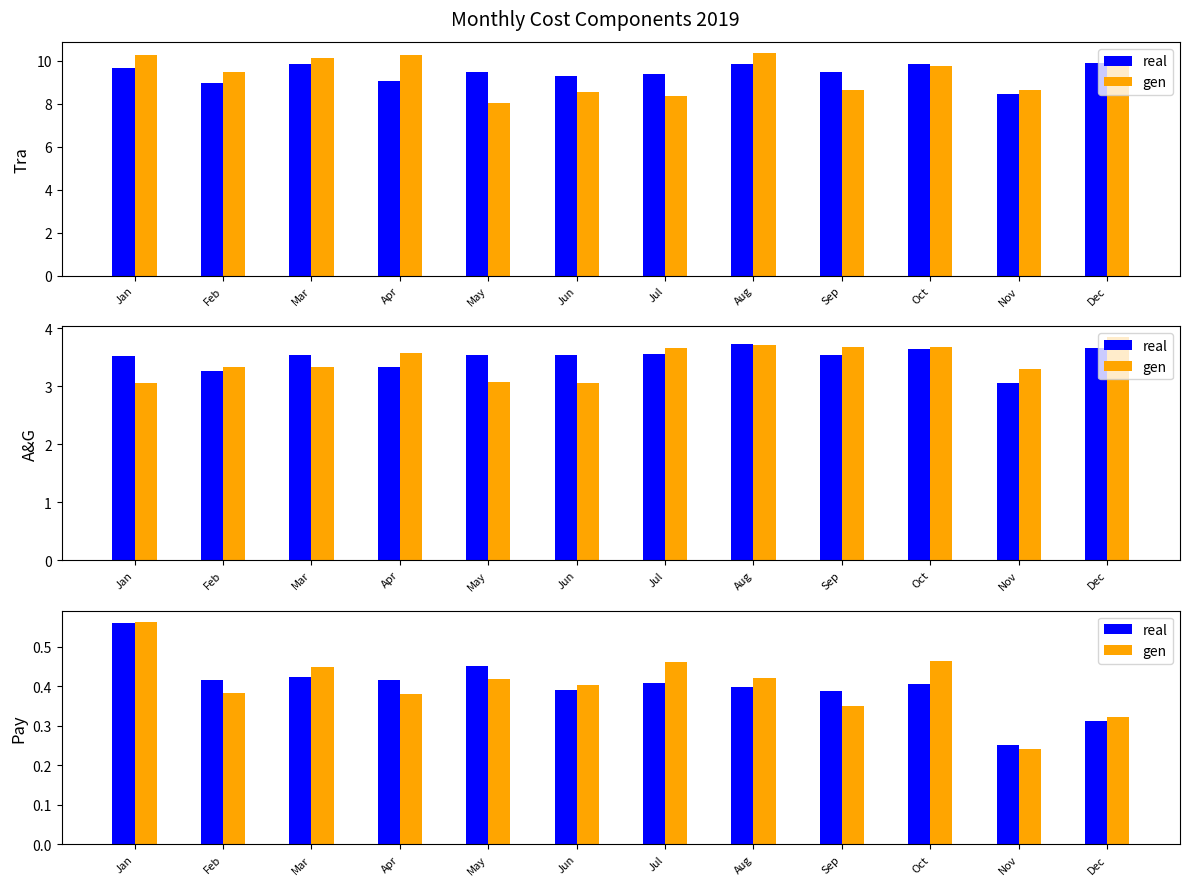

True or false: gen has a value of 0.6 at Jun.

False